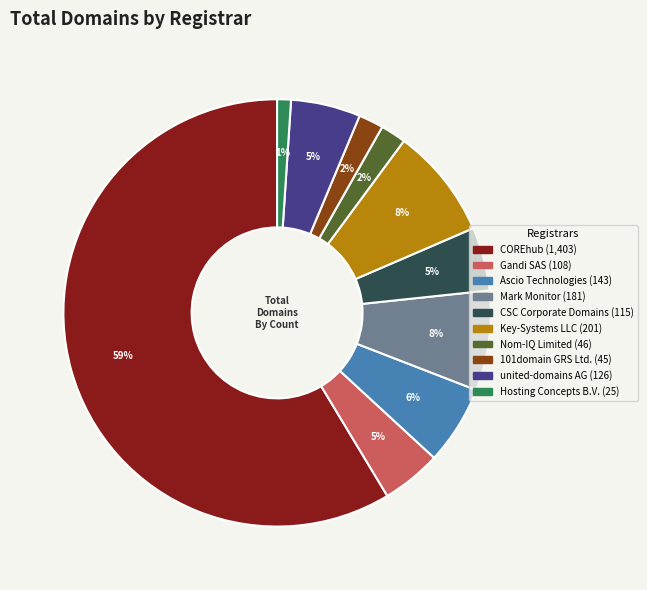

Is it true that COREhub is 59% of the pie?

True